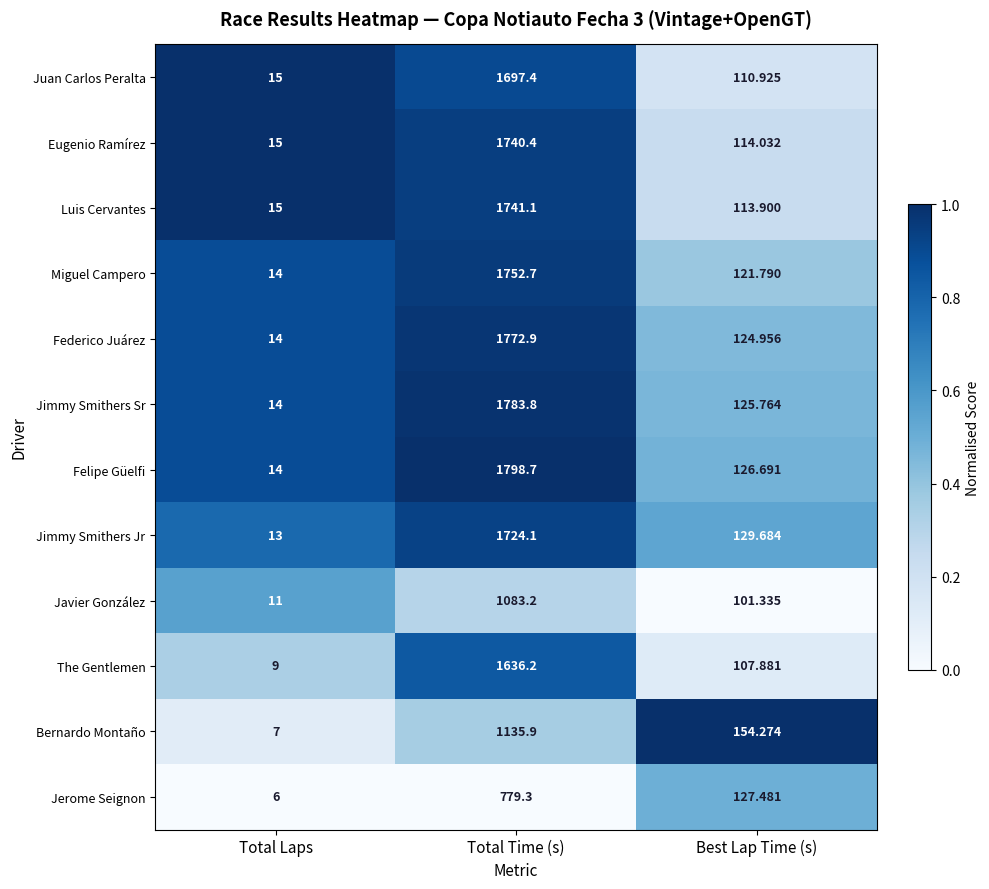

Is the value of The Gentlemen at Total Laps greater than the value of Luis Cervantes at Best Lap Time (s)?

No